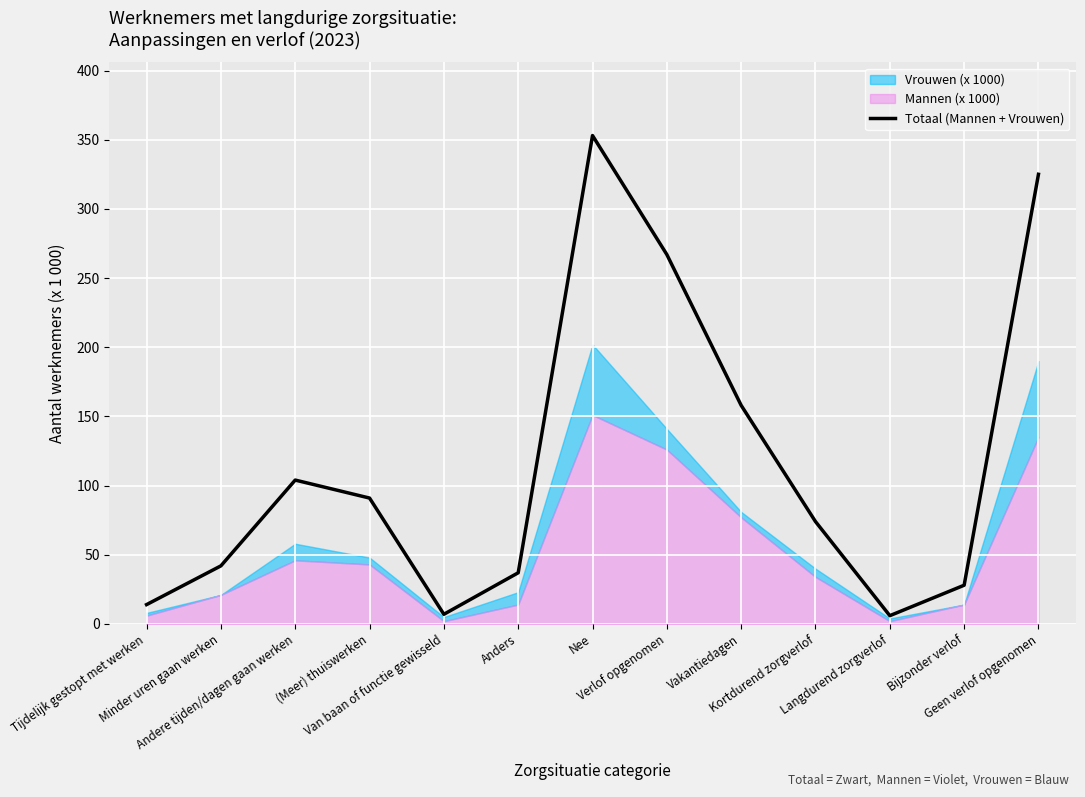

Is it true that the value at Bijzonder verlof is 28?

True